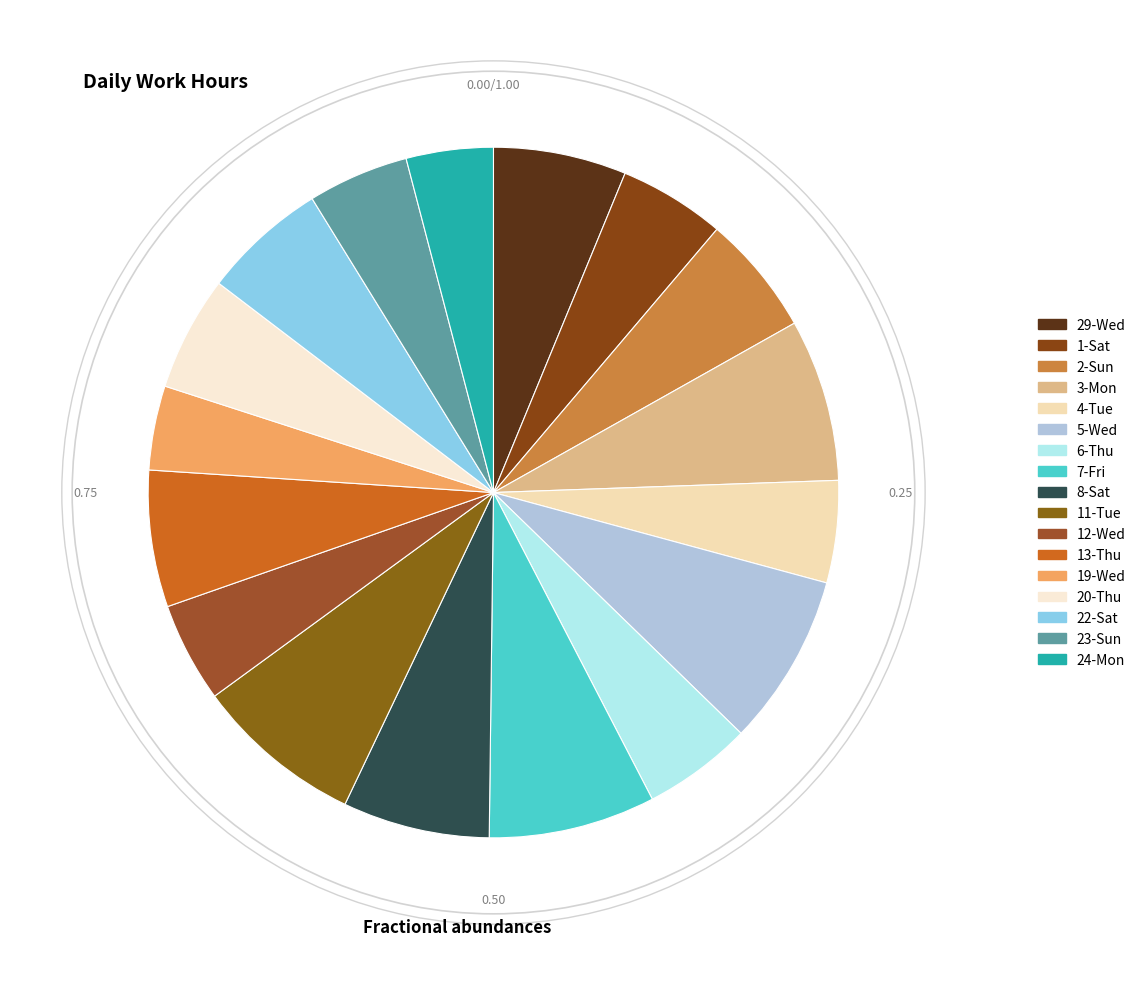

Rank the categories by value from highest to lowest.

5-Wed, 11-Tue, 7-Fri, 3-Mon, 8-Sat, 13-Thu, 29-Wed, 22-Sat, 2-Sun, 20-Thu, 6-Thu, 1-Sat, 4-Tue, 23-Sun, 12-Wed, 24-Mon, 19-Wed